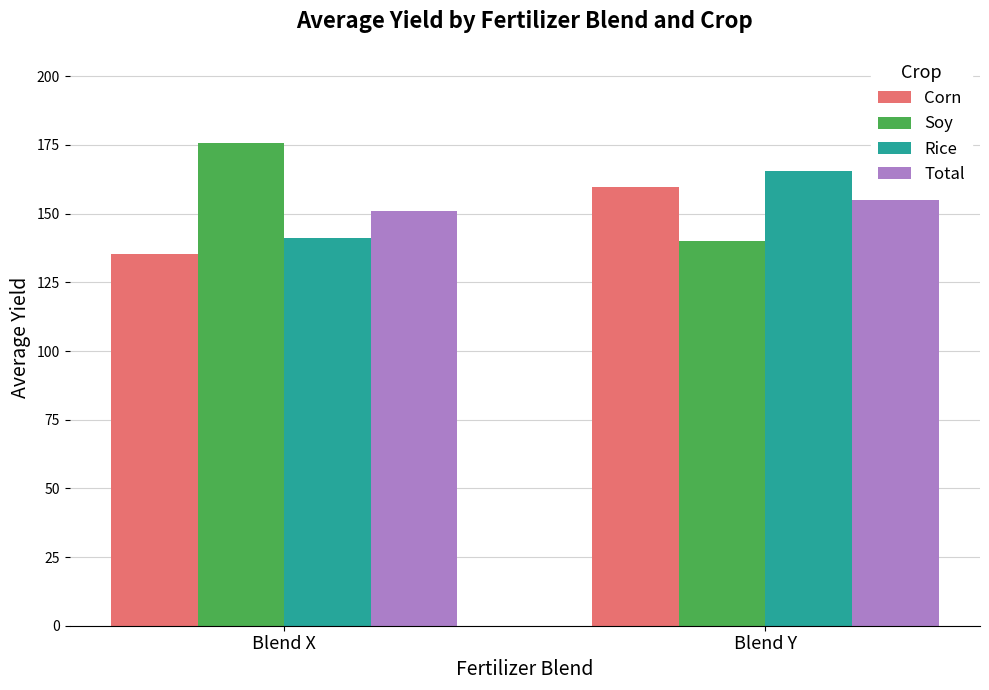

What is the minimum value shown in the chart?

135.4